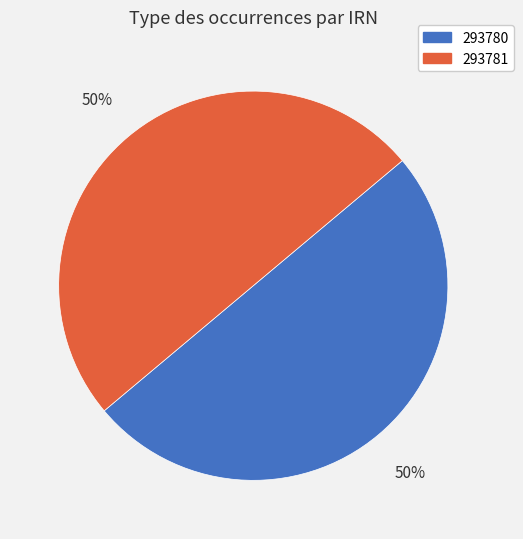

True or false: 293780 accounts for 50% of the total.

True